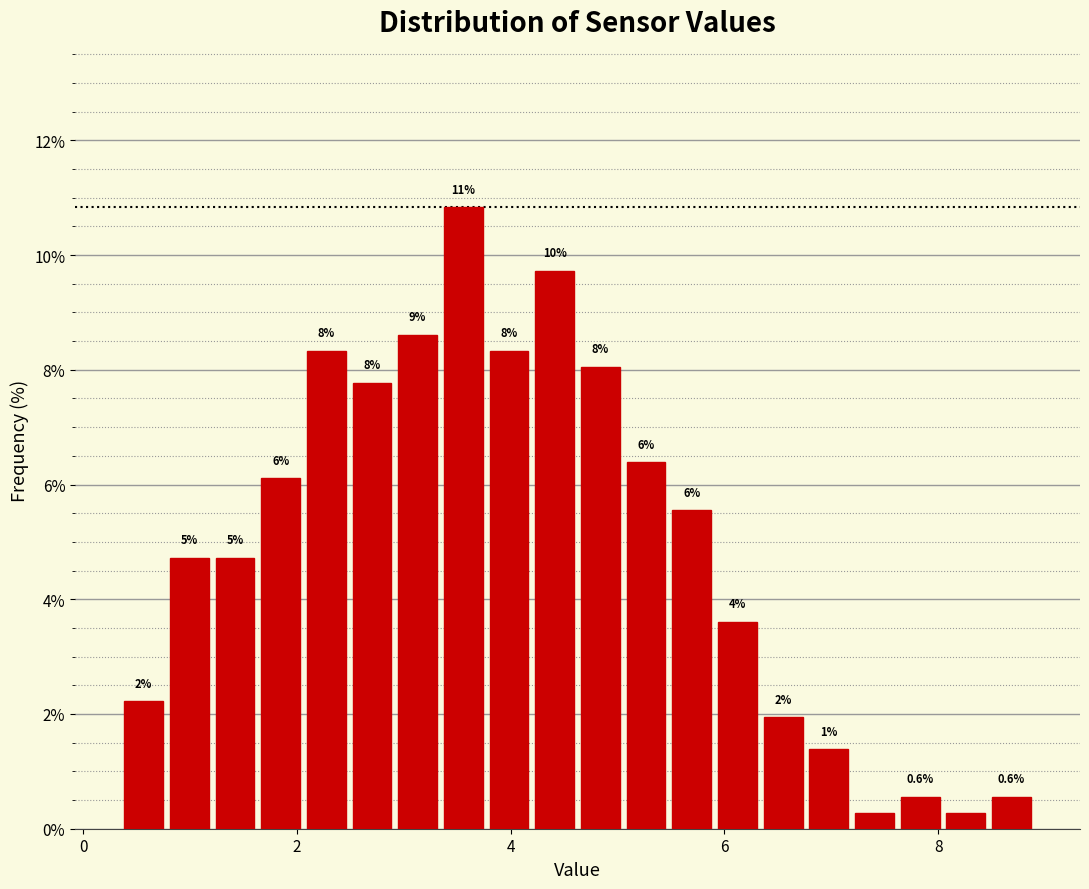

Read against the x-axis, roughly where is the centre of the tallest bar?

3.6